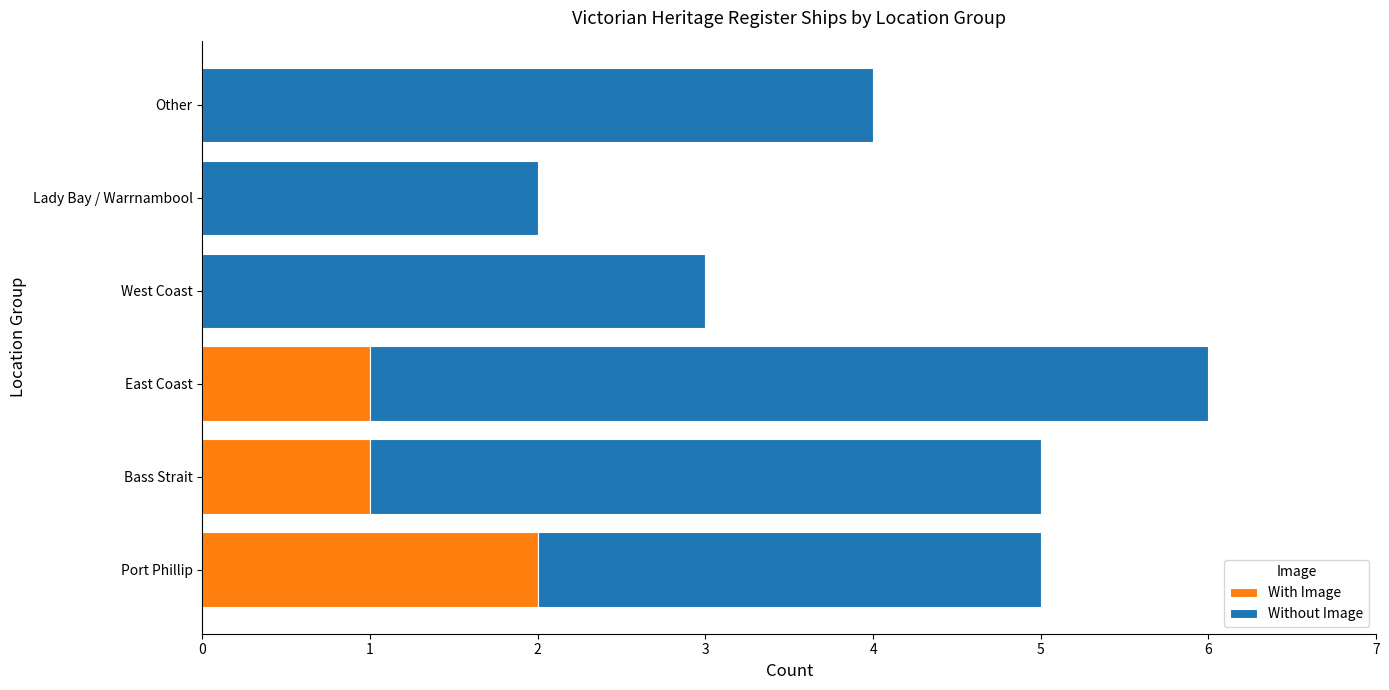

At which label does With Image reach its peak?

Port Phillip